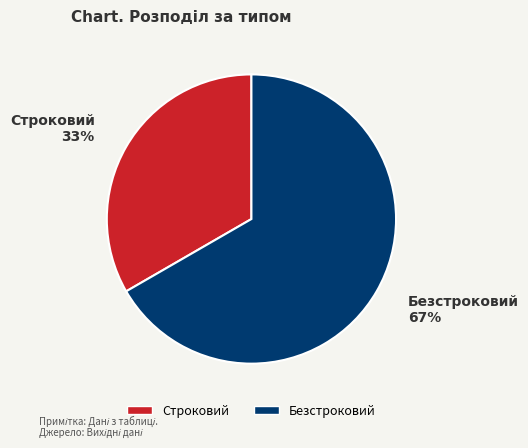

What is the ratio of the value at Безстроковий to the value at Строковий?

2.0